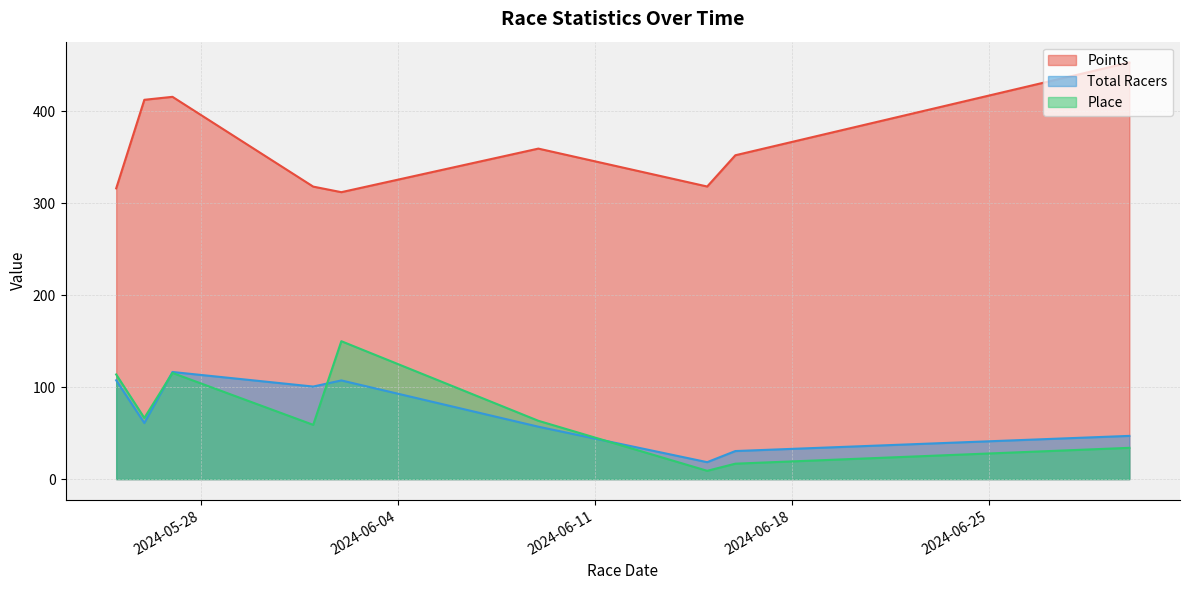

What is the maximum value shown in the chart?

453.2